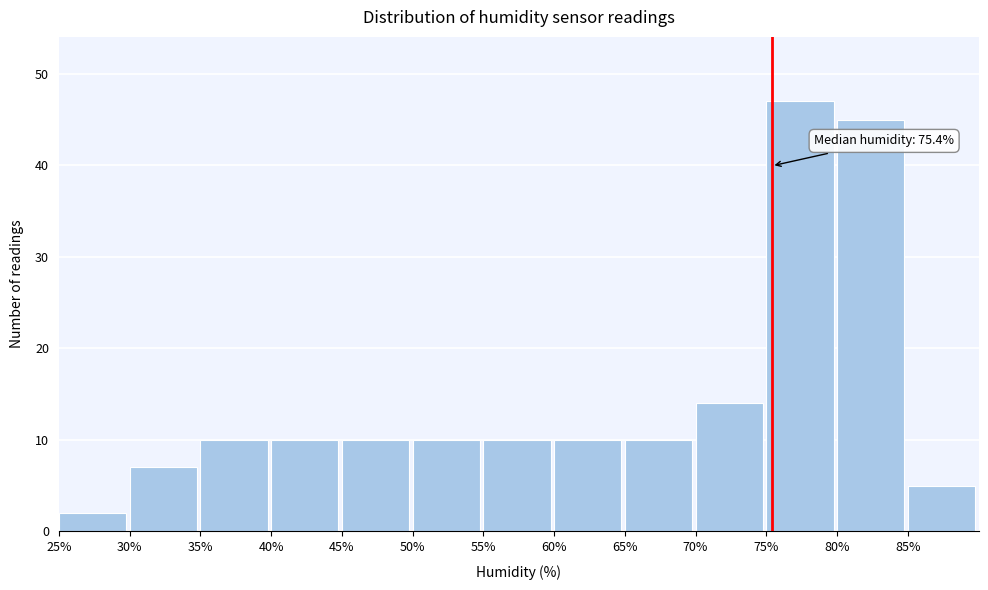

Over which range of the x-axis is the bar tallest?

75 to 80